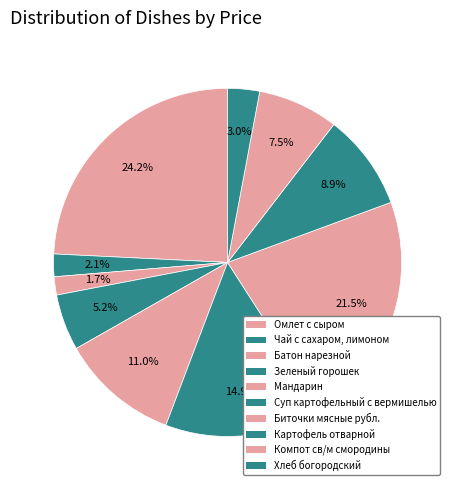

The Суп картофельный с вермишелью slice represents 15% of the pie. True or false?

True